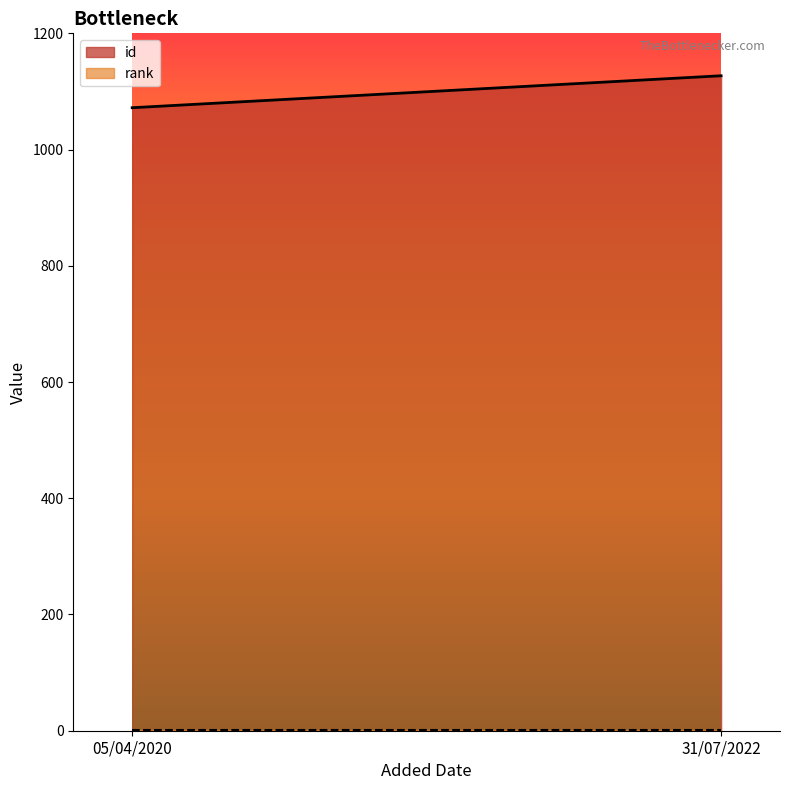

Where is rank nearest to the value 1?

05/04/2020